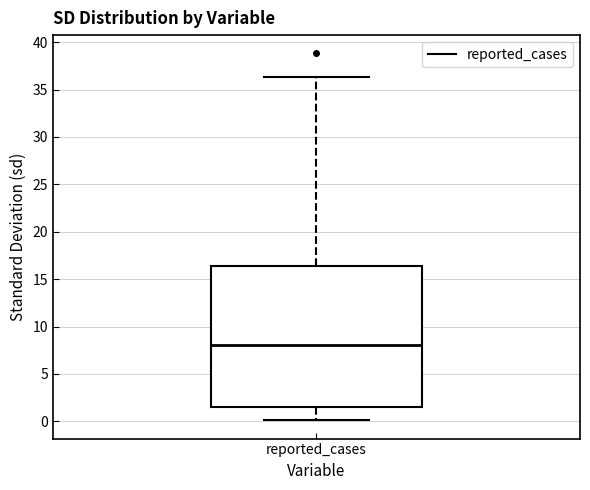

Where does the upper whisker of the box for reported_cases end on the y-axis? The values are not printed on the chart, so give them approximately, as read against the axis.

36.5